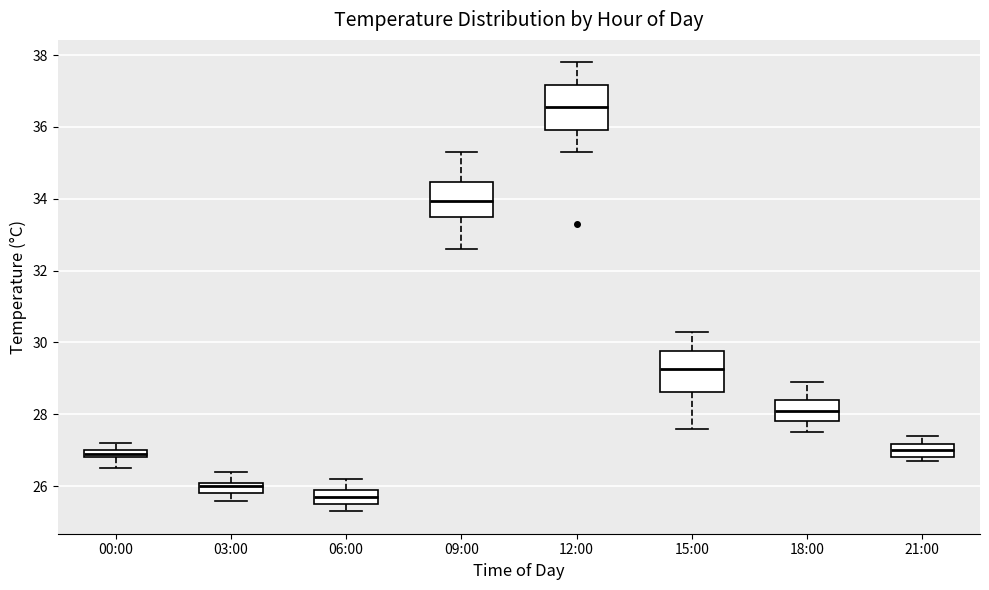

Where is the lower edge of the box for 03:00 on the y-axis? The values are not printed on the chart, so give them approximately, as read against the axis.

25.8